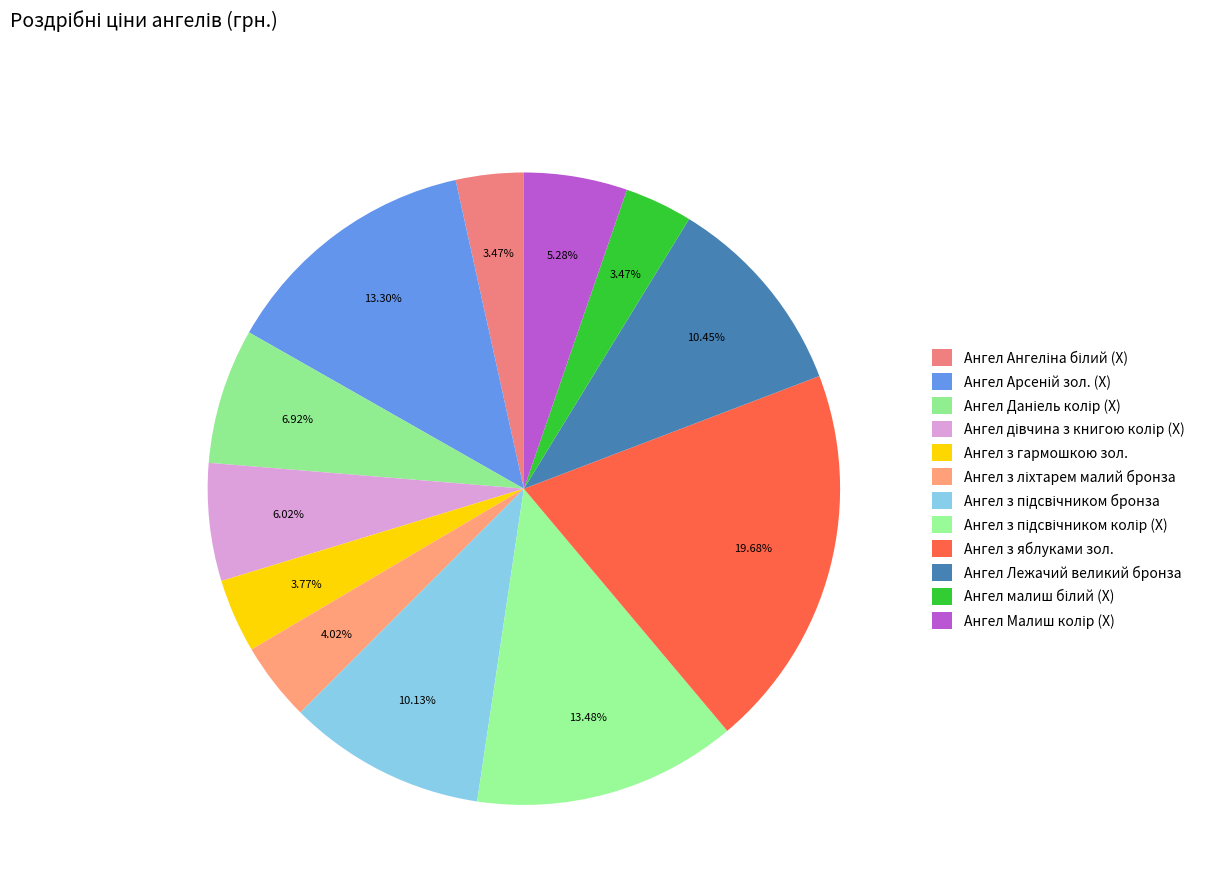

Count the number of slices in the pie.

12